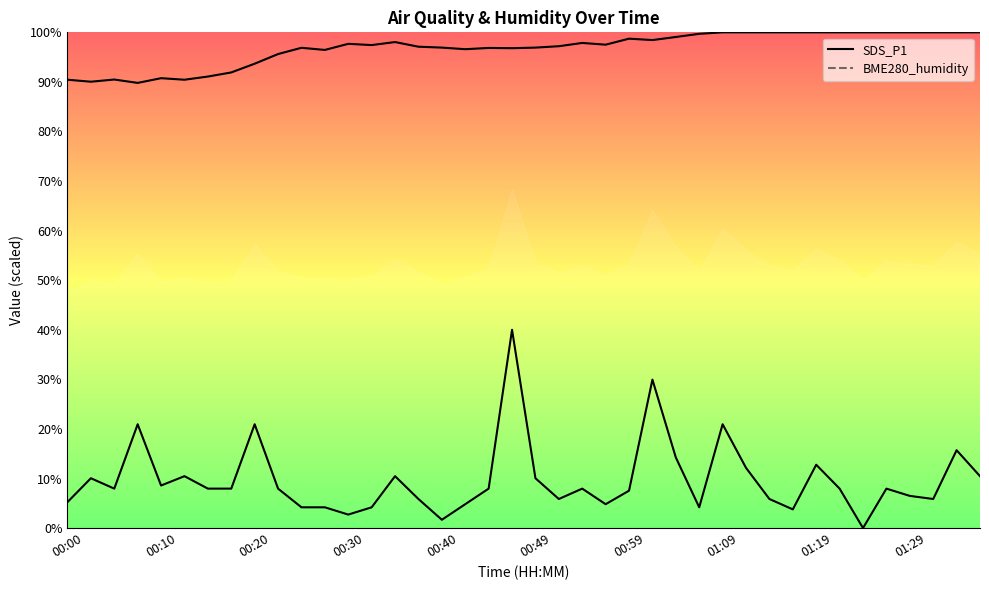

Which series has the largest total across all categories?

BME280_humidity